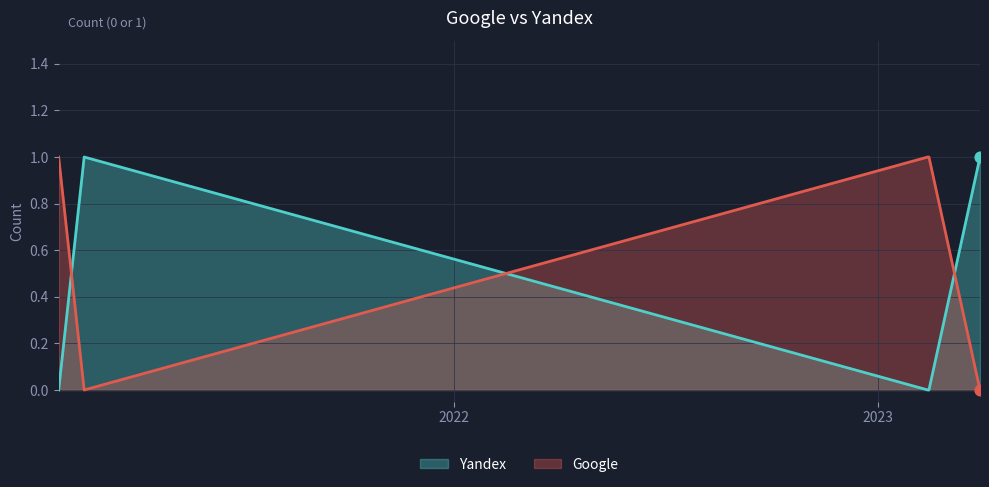

At which category is the sum across all series the highest?

2023-03-30